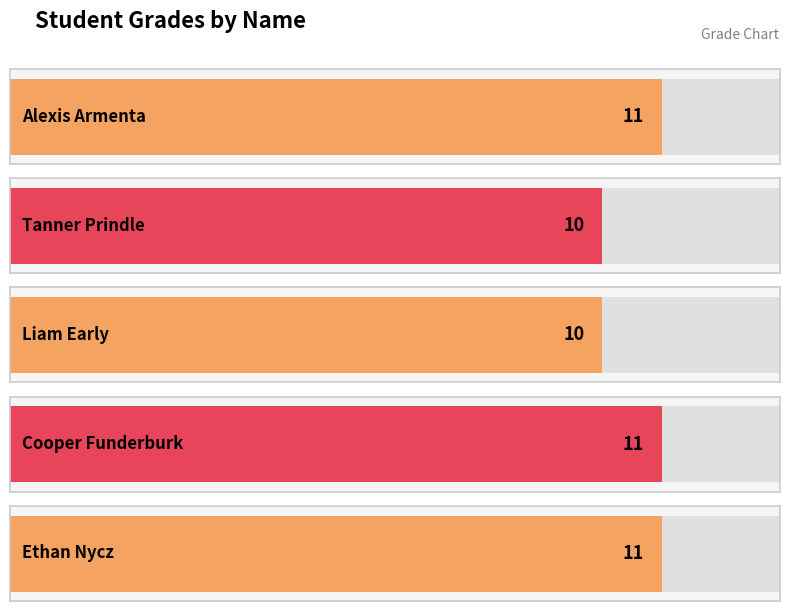

What is the difference between the second highest and minimum values?

1